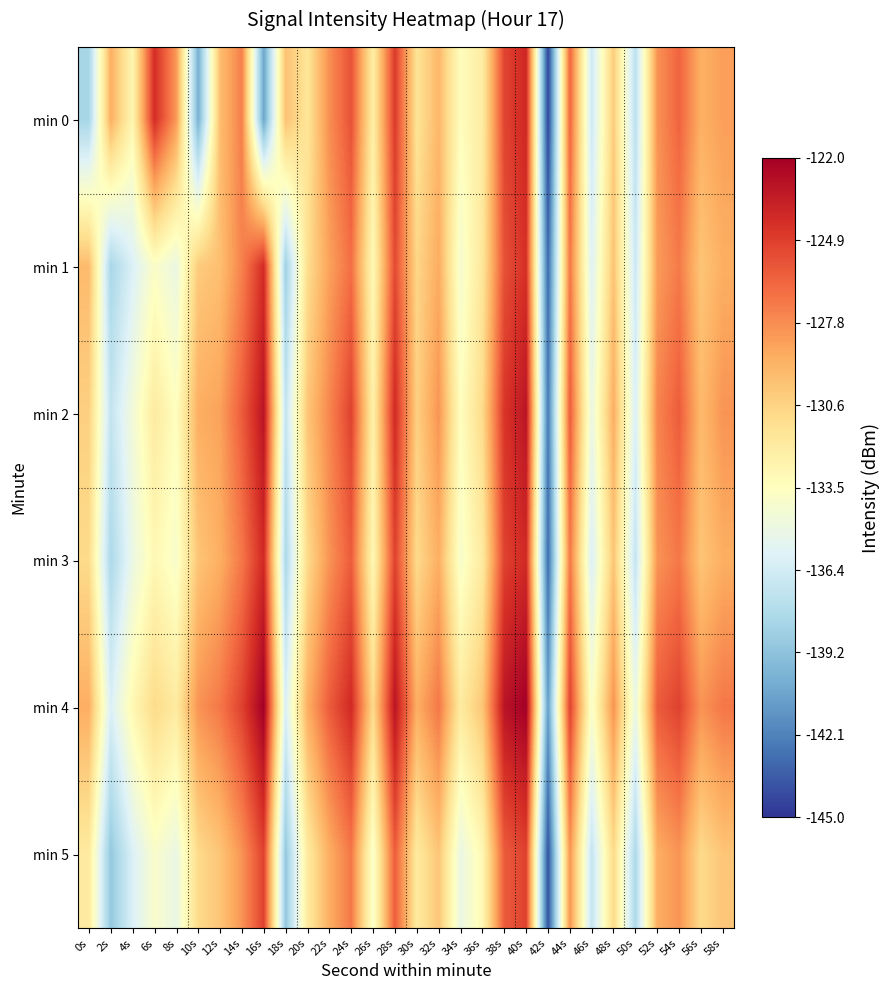

Which has a higher value, 8s or 30s?

8s